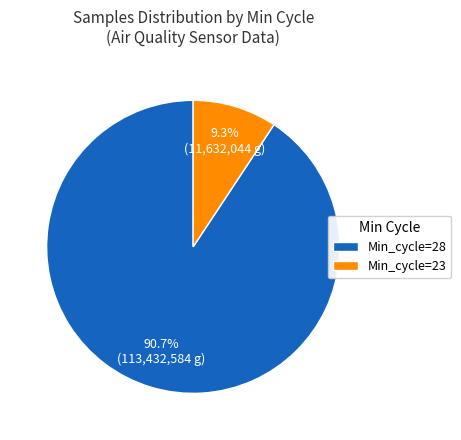

Is there any slice that represents more than half of the pie?

Yes